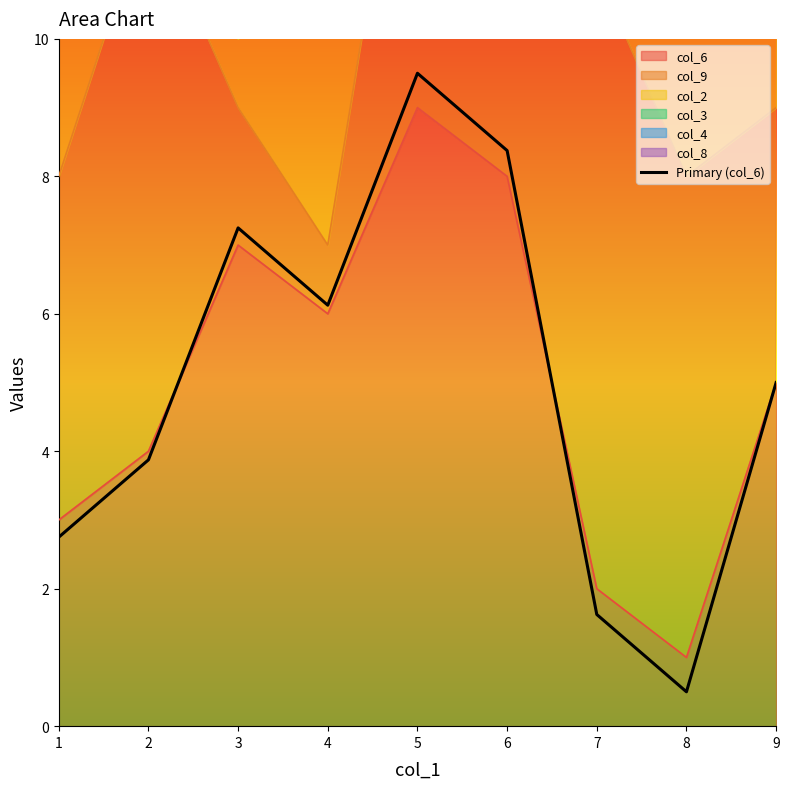

How many lines are shown in the chart?

1